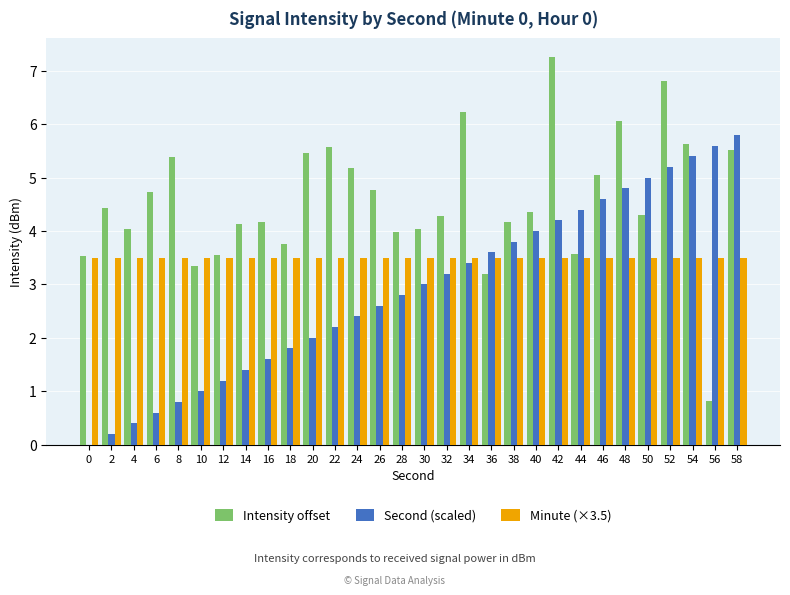

True or false: Intensity offset has a value of 3.3 at 10.

True